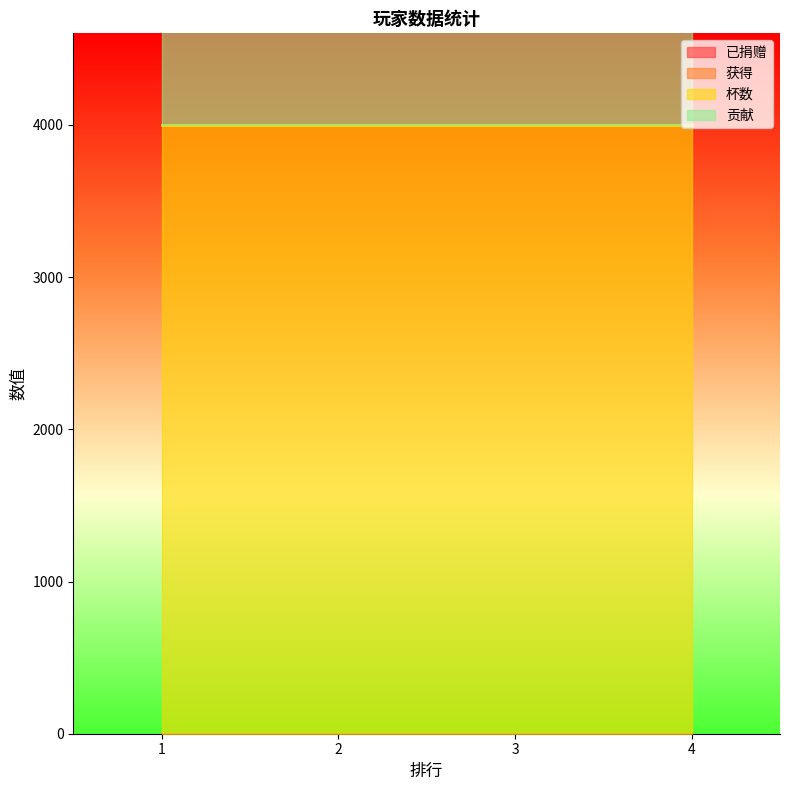

Reading left to right, transcribe all the data shown in this chart.

已捐赠: 1=0	2=0	3=0	4=0
获得: 1=0	2=0	3=0	4=0
杯数: 1=4001	2=4001	3=4001	4=4001
贡献: 1=2000	2=2000	3=2000	4=2000